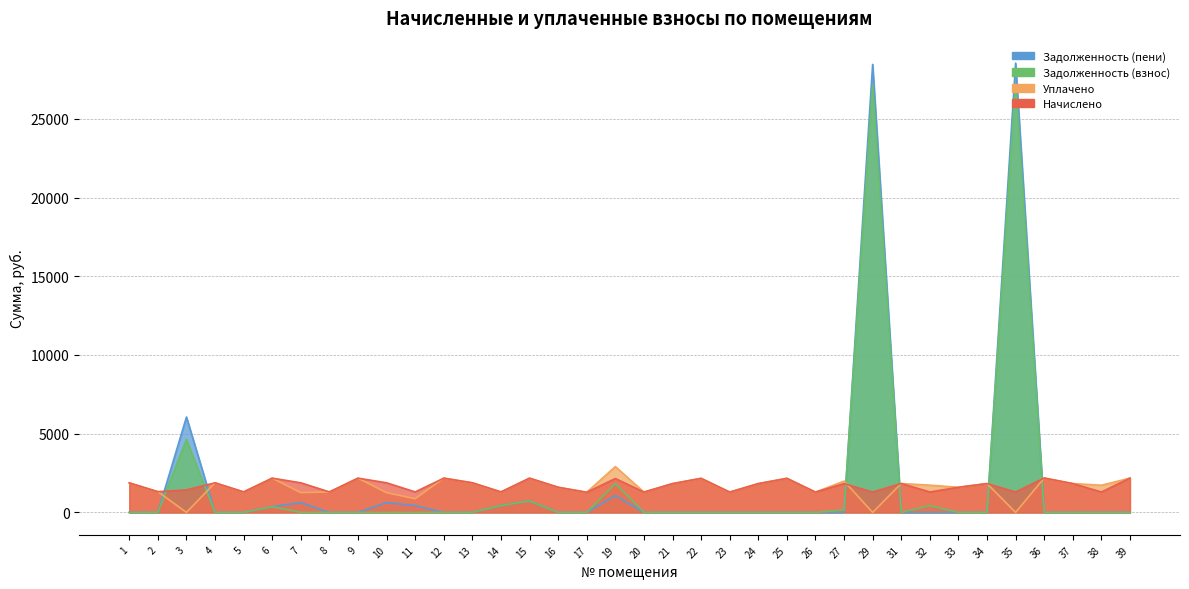

Where is Начислено nearest to the value 1731?

21